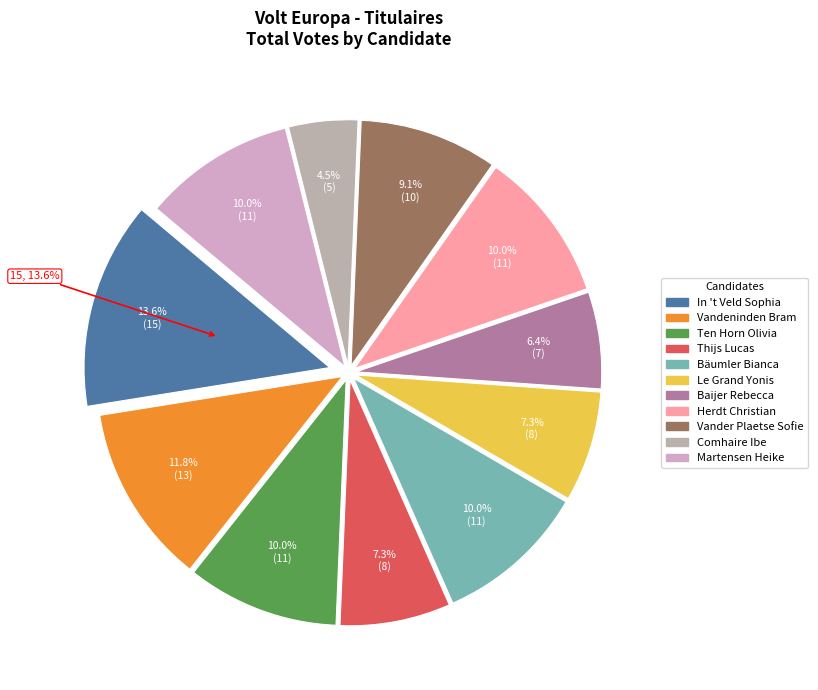

Is it true that Ten Horn Olivia is 10% of the pie?

True